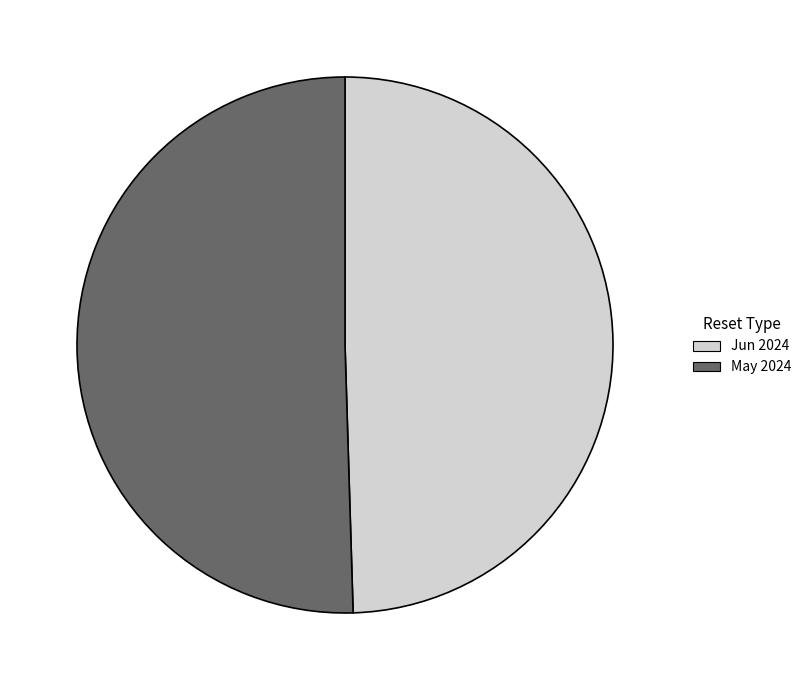

Which category has the biggest portion of the pie?

May 2024